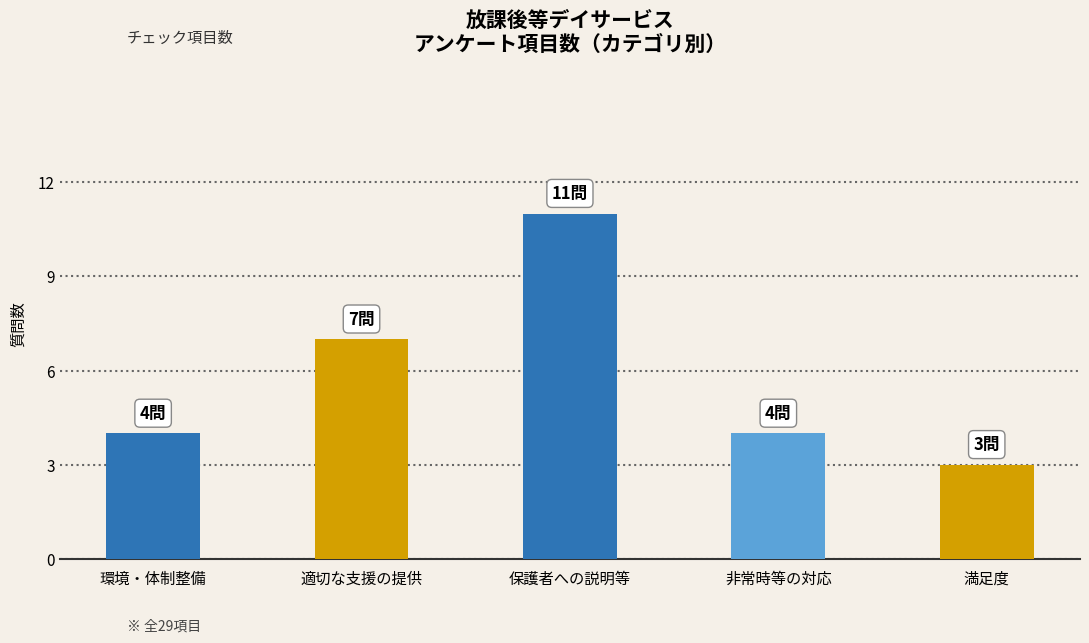

What is the sum of all values?

29